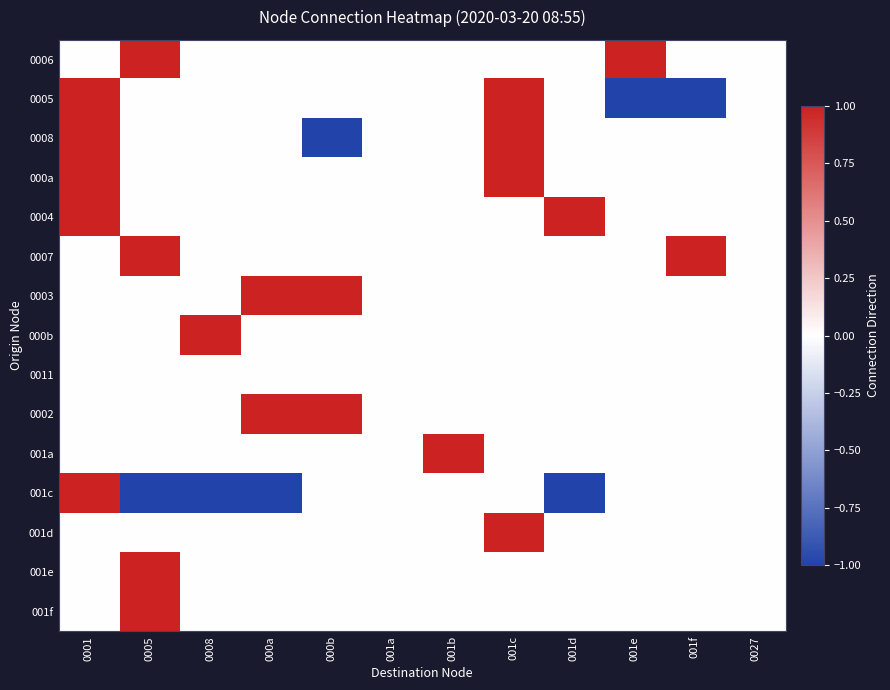

Rank the series at 0008 from highest to lowest value.

000b, 0006, 0005, 0008, 000a, 0004, 0007, 0003, 0011, 0002, 001a, 001d, 001e, 001f, 001c